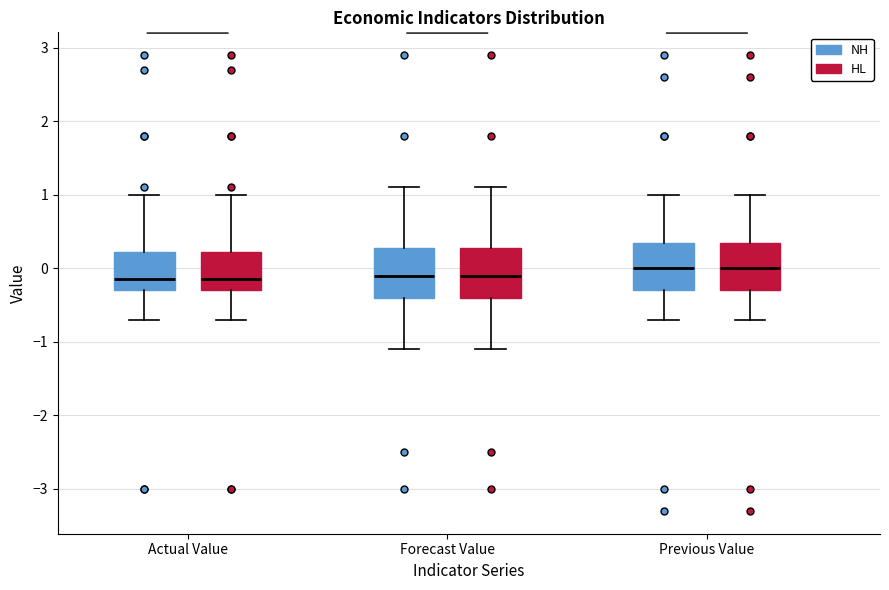

Reading left to right, read every box against the y-axis: the position of its median line, the range the box covers, and the ends of its whiskers. The values are not printed on the chart, so give them approximately, as read against the axis.

Actual Value (NH): median -0.1, box -0.3 to 0.2, whiskers -0.7 to 1.0
Actual Value (HL): median -0.1, box -0.3 to 0.2, whiskers -0.7 to 1.0
Forecast Value (NH): median -0.1, box -0.4 to 0.3, whiskers -1.1 to 1.1
Forecast Value (HL): median -0.1, box -0.4 to 0.3, whiskers -1.1 to 1.1
Previous Value (NH): median 0.0, box -0.3 to 0.4, whiskers -0.7 to 1.0
Previous Value (HL): median 0.0, box -0.3 to 0.4, whiskers -0.7 to 1.0